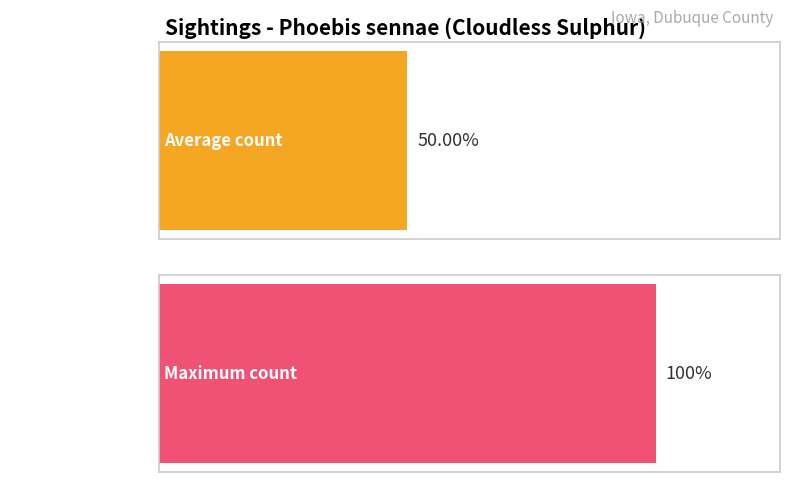

Are the bars horizontal?

Yes